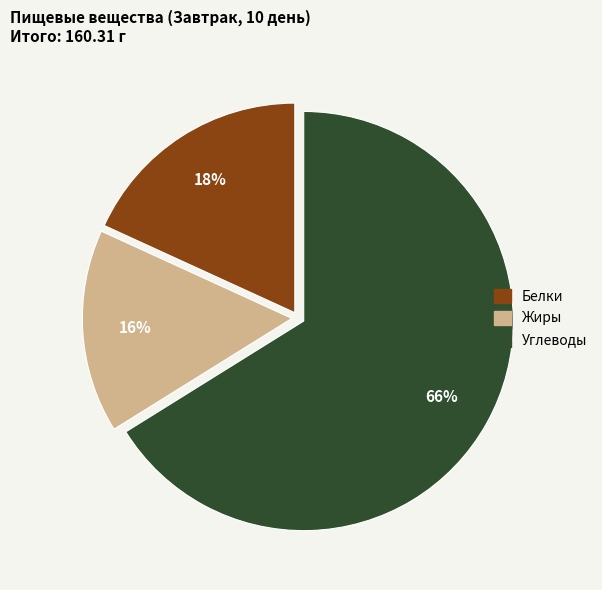

Which has a higher value, Белки or Жиры?

Белки